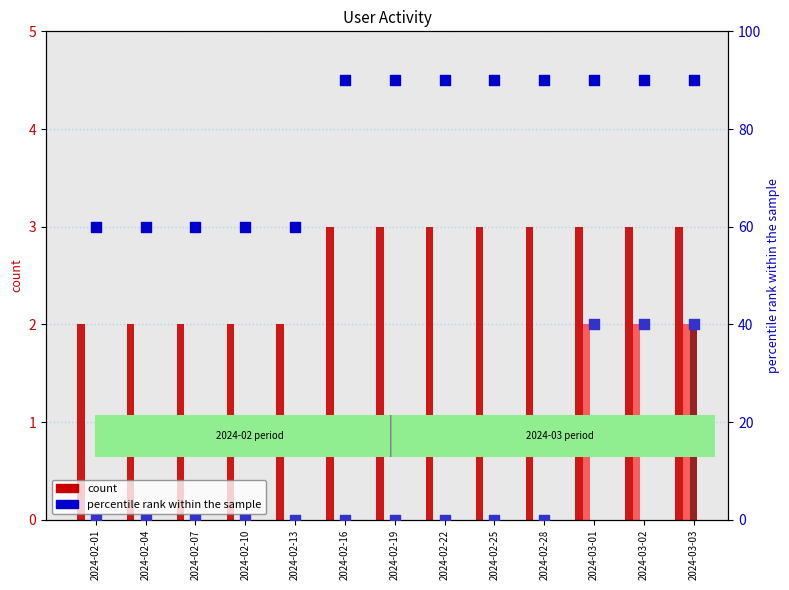

Which series reaches the maximum Y coordinate?

Активные (normalized)